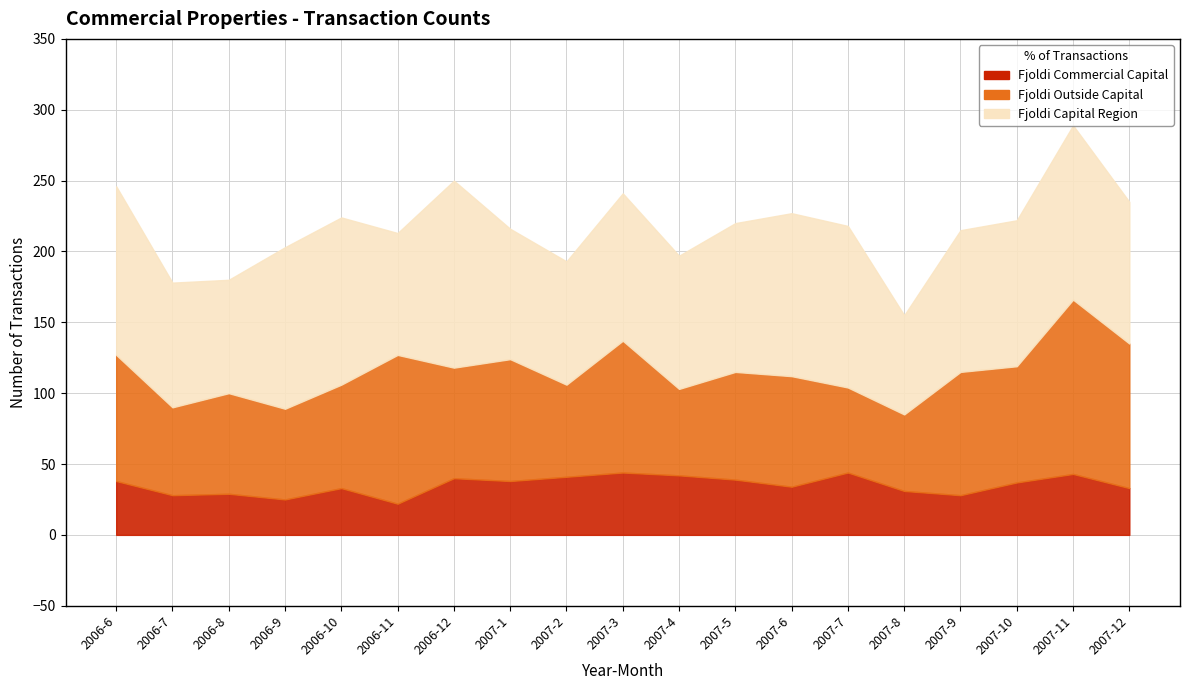

What is the average value of the Fjoldi Outside Capital series?

79